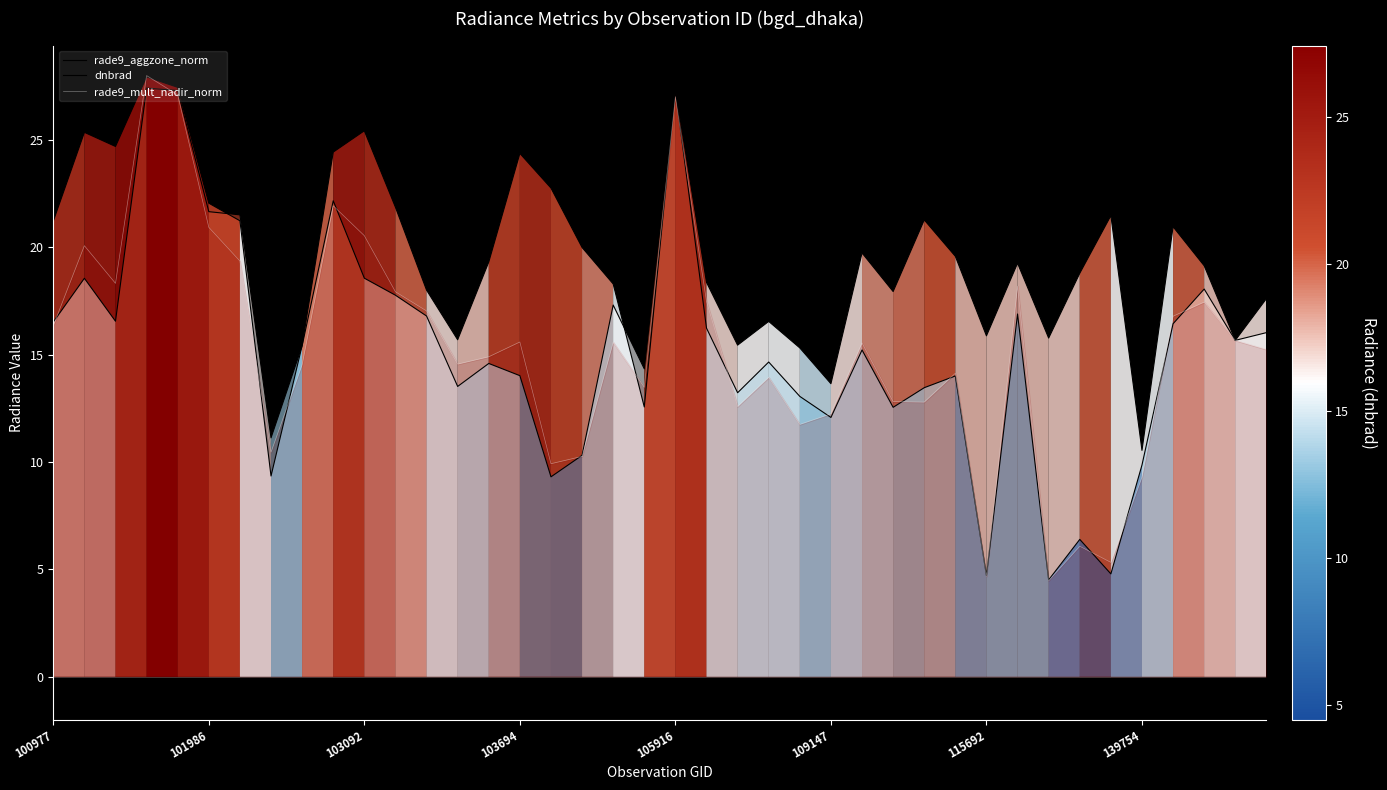

How many distinct data groups are displayed?

3